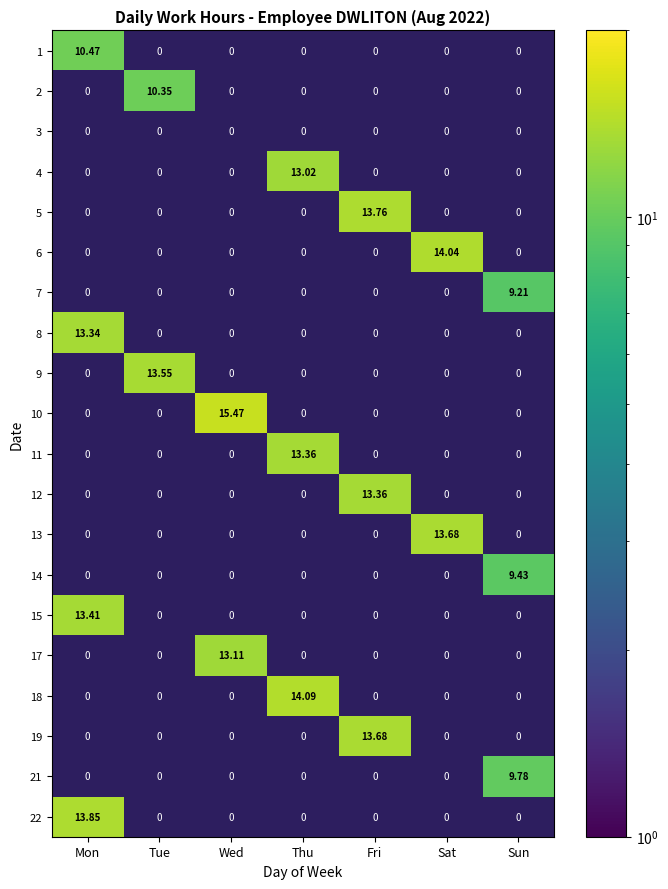

How many data points does each series have?

7